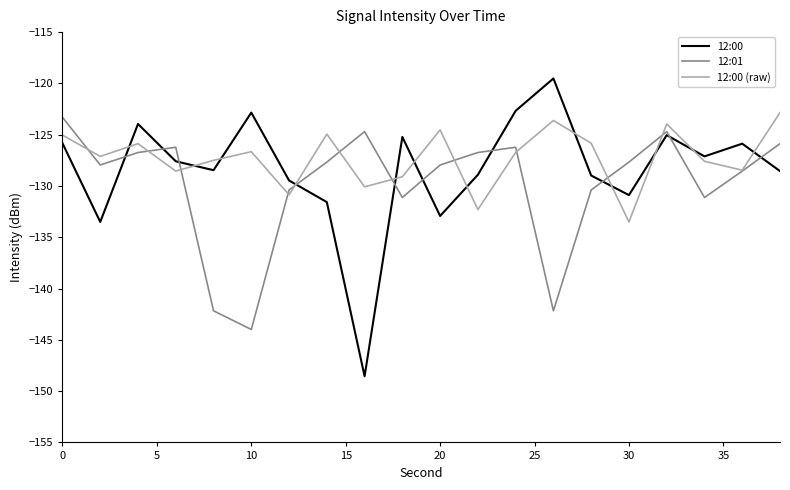

What is the greatest value displayed?

-119.5